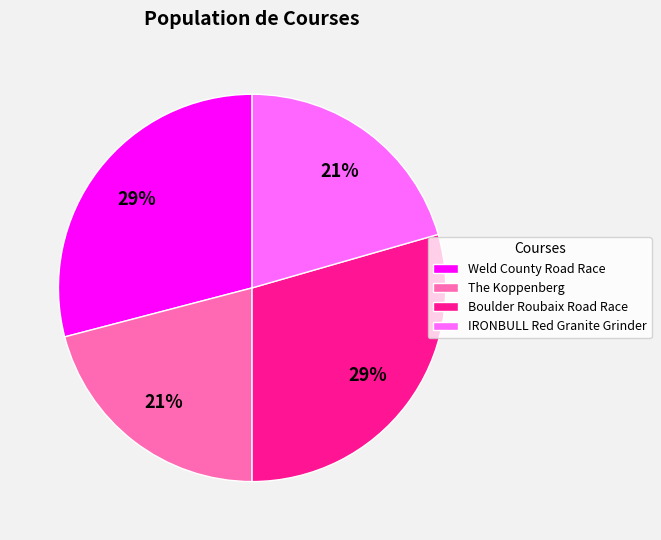

Do Boulder Roubaix Road Race and Weld County Road Race together represent more than half of the pie?

Yes